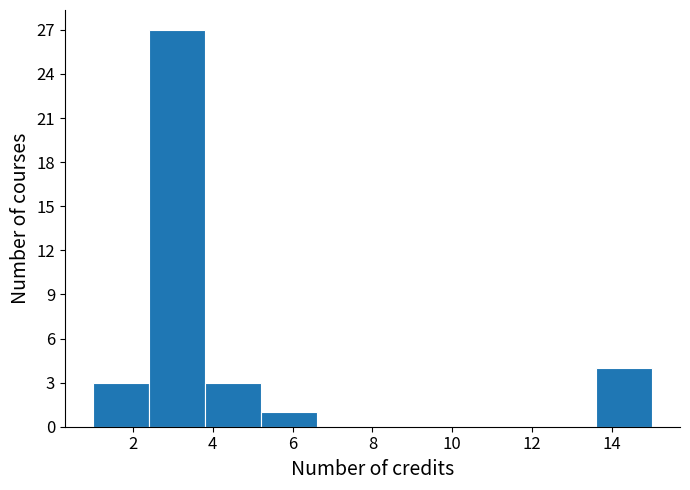

Over which range of the x-axis is the bar tallest?

2.4 to 3.8